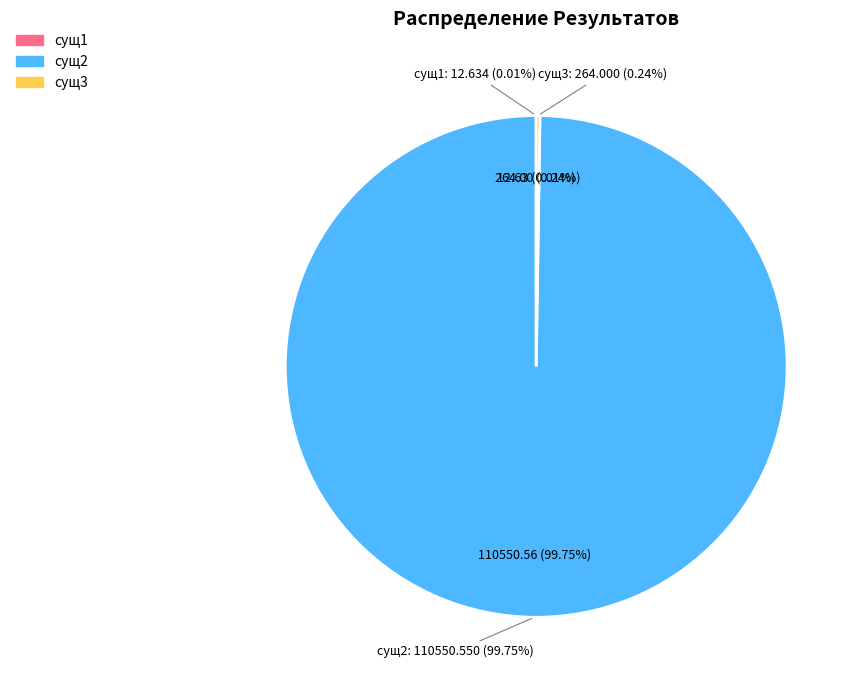

Between сущ2 and сущ3, which is larger?

сущ2